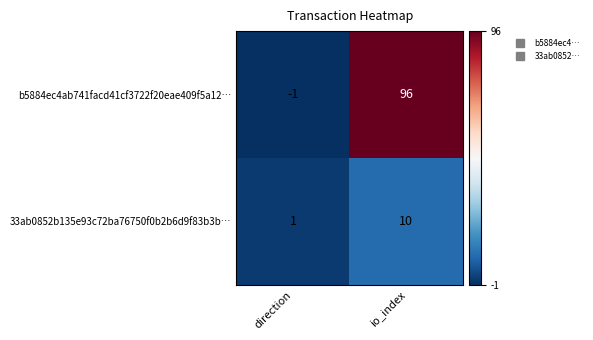

What is the sum of the b5884ec4ab741facd41cf3722f20eae409f5a12… values at direction and io_index?

95